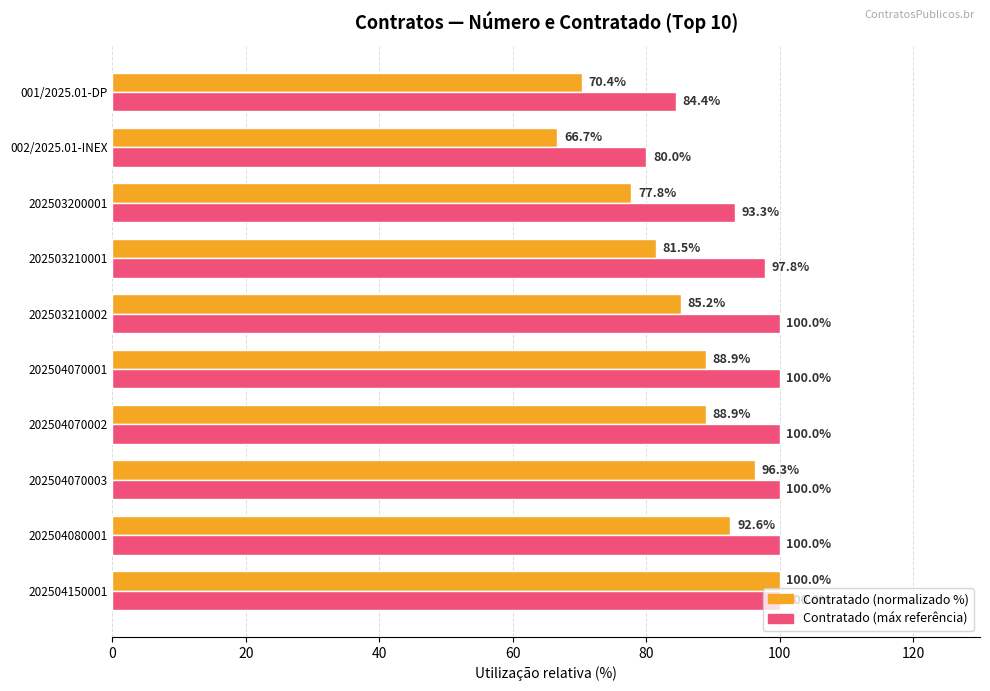

Which series has the largest range (max minus min)?

Contratado (normalizado %)